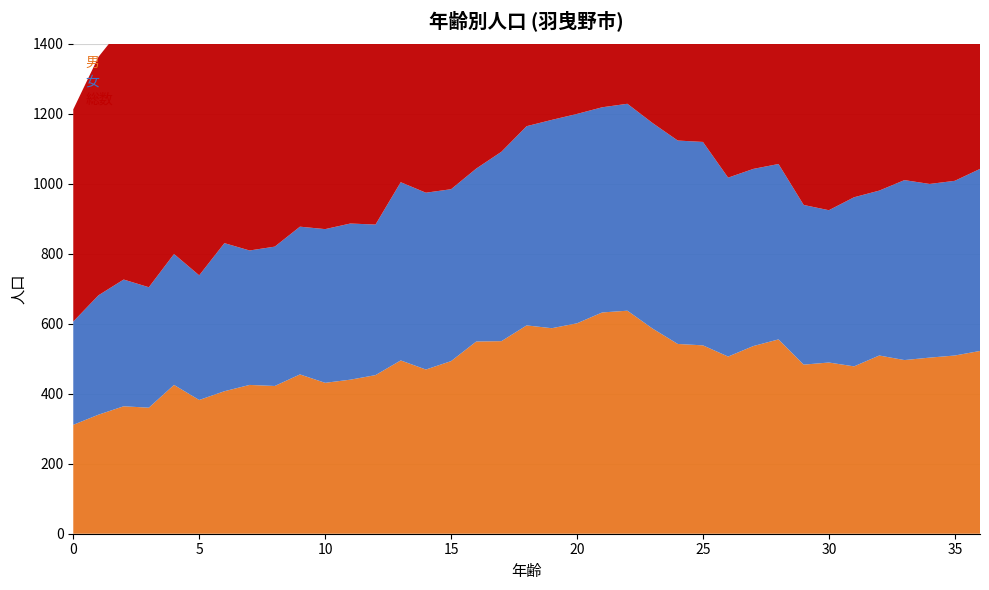

Reading right to left, transcribe all the data shown in this chart.

男: 36=522	35=509	34=503	33=496	32=509	31=478	30=489	29=483	28=555	27=536	26=506	25=538	24=542	23=586	22=637	21=632	20=601	19=587	18=595	17=550	16=549	15=493	14=469	13=495	12=453	11=440	10=431	9=455	8=422	7=425	6=407	5=382	4=425	3=360	2=364	1=340	0=311
女: 36=520	35=499	34=496	33=514	32=471	31=483	30=435	29=456	28=501	27=506	26=511	25=581	24=581	23=587	22=591	21=586	20=598	19=595	18=569	17=541	16=494	15=491	14=505	13=509	12=430	11=446	10=439	9=422	8=398	7=384	6=423	5=356	4=374	3=344	2=362	1=341	0=295
総数: 36=1042	35=1008	34=999	33=1010	32=980	31=961	30=924	29=939	28=1056	27=1042	26=1017	25=1119	24=1123	23=1173	22=1228	21=1218	20=1199	19=1182	18=1164	17=1091	16=1043	15=984	14=974	13=1004	12=883	11=886	10=870	9=877	8=820	7=809	6=830	5=738	4=799	3=704	2=726	1=681	0=606